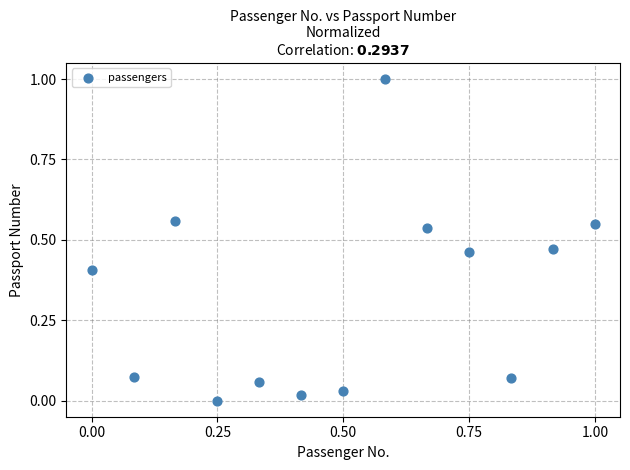

What is the range of Y values (max minus min)?

1.0